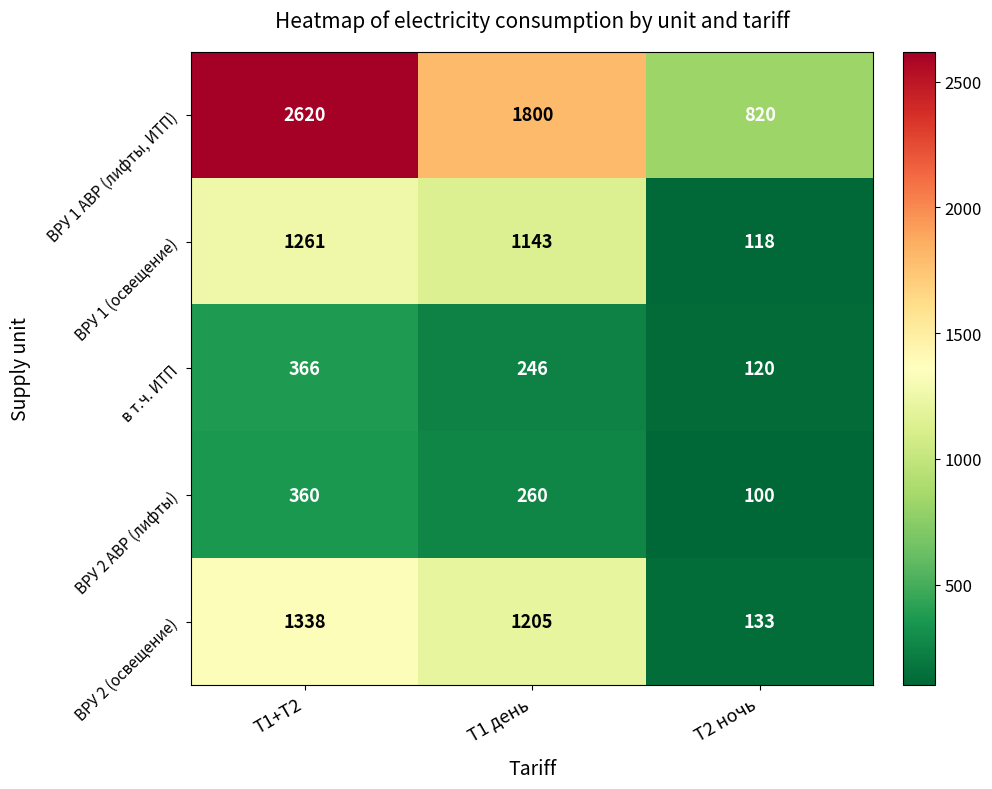

What is the difference between the second highest and minimum values in the ВРУ 2 АВР (лифты) series?

160